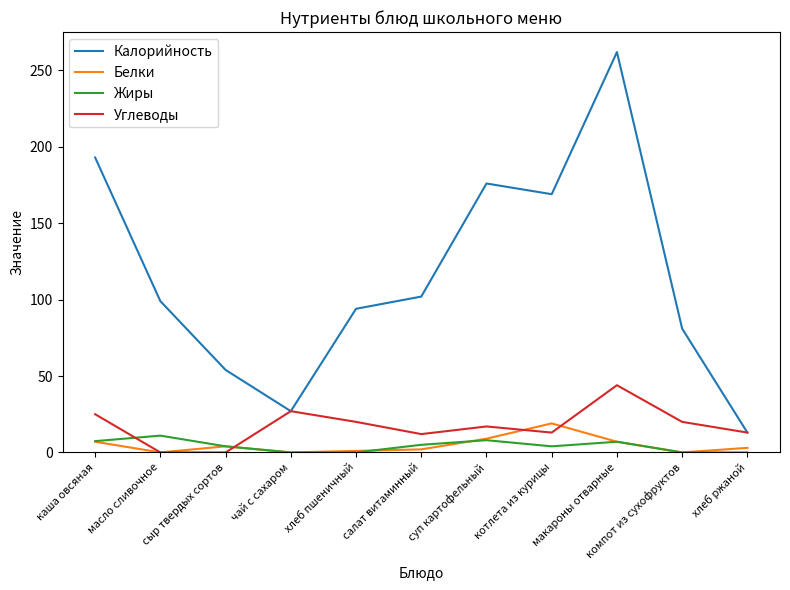

Which category has the highest value across all series?

макароны отварные